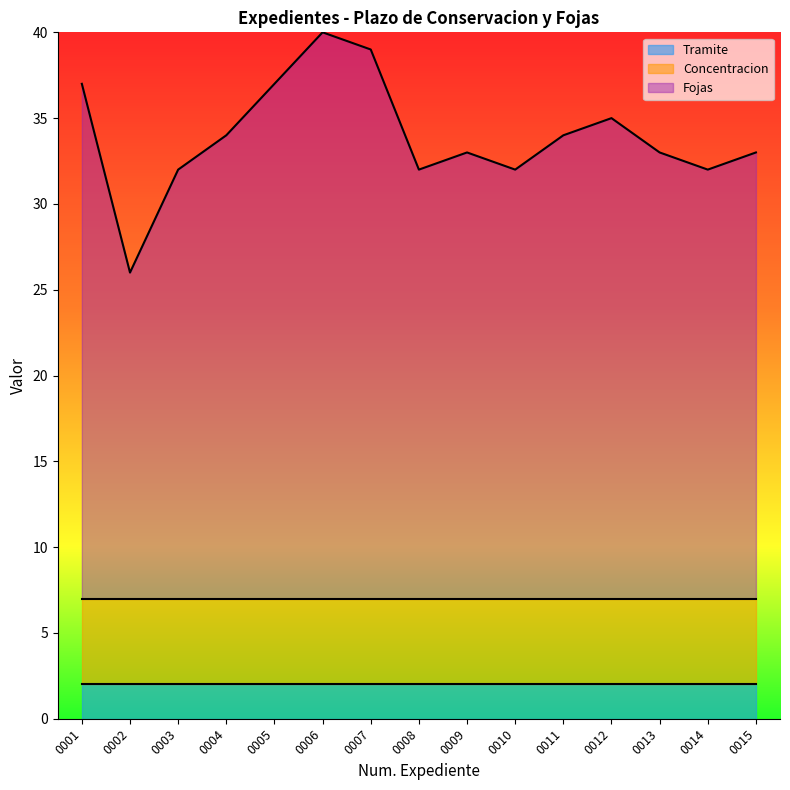

How many lines are shown in the chart?

3